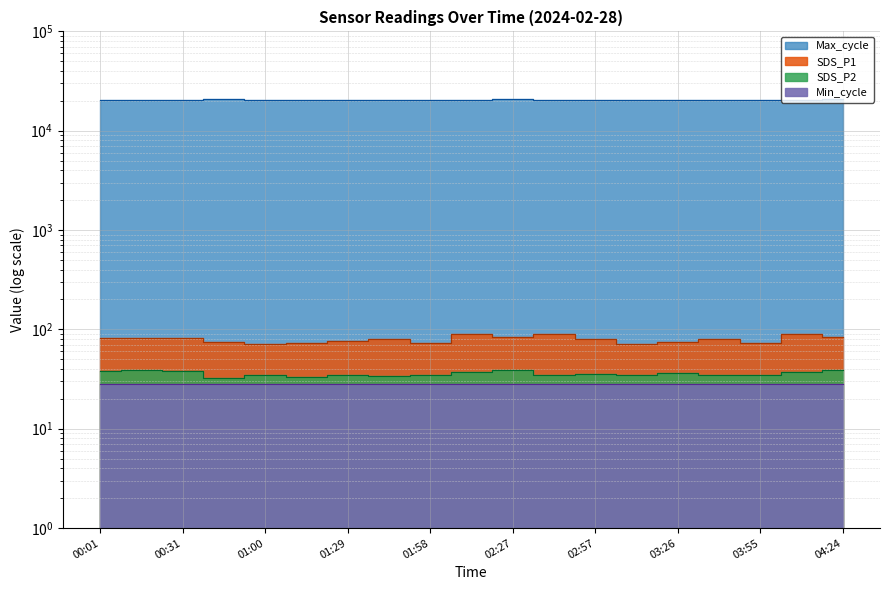

What is the difference between the maximum and minimum values in the SDS_P2 series?

6.2